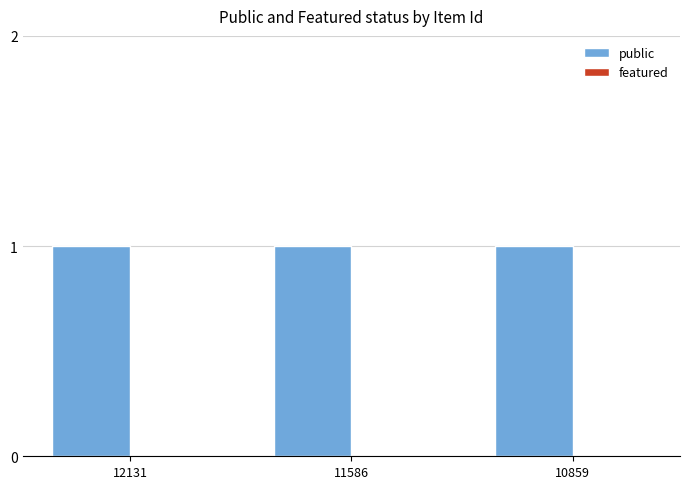

Which series changed the most between 11586 and 10859?

public